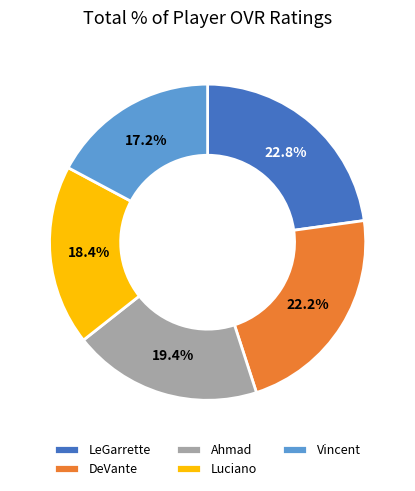

Combined, what portion of the pie is Ahmad and Vincent?

36.6%